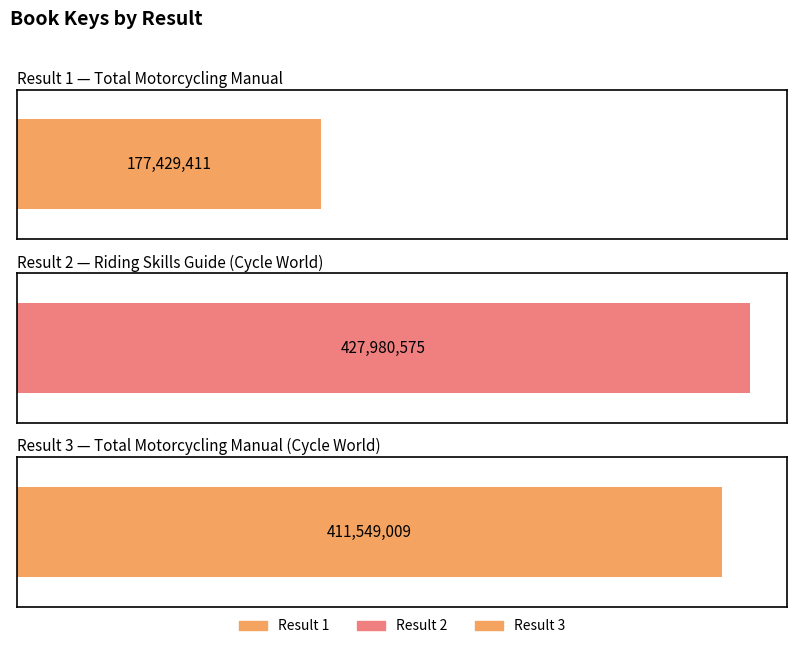

List the labels in order of value, largest first.

2, 3, 1